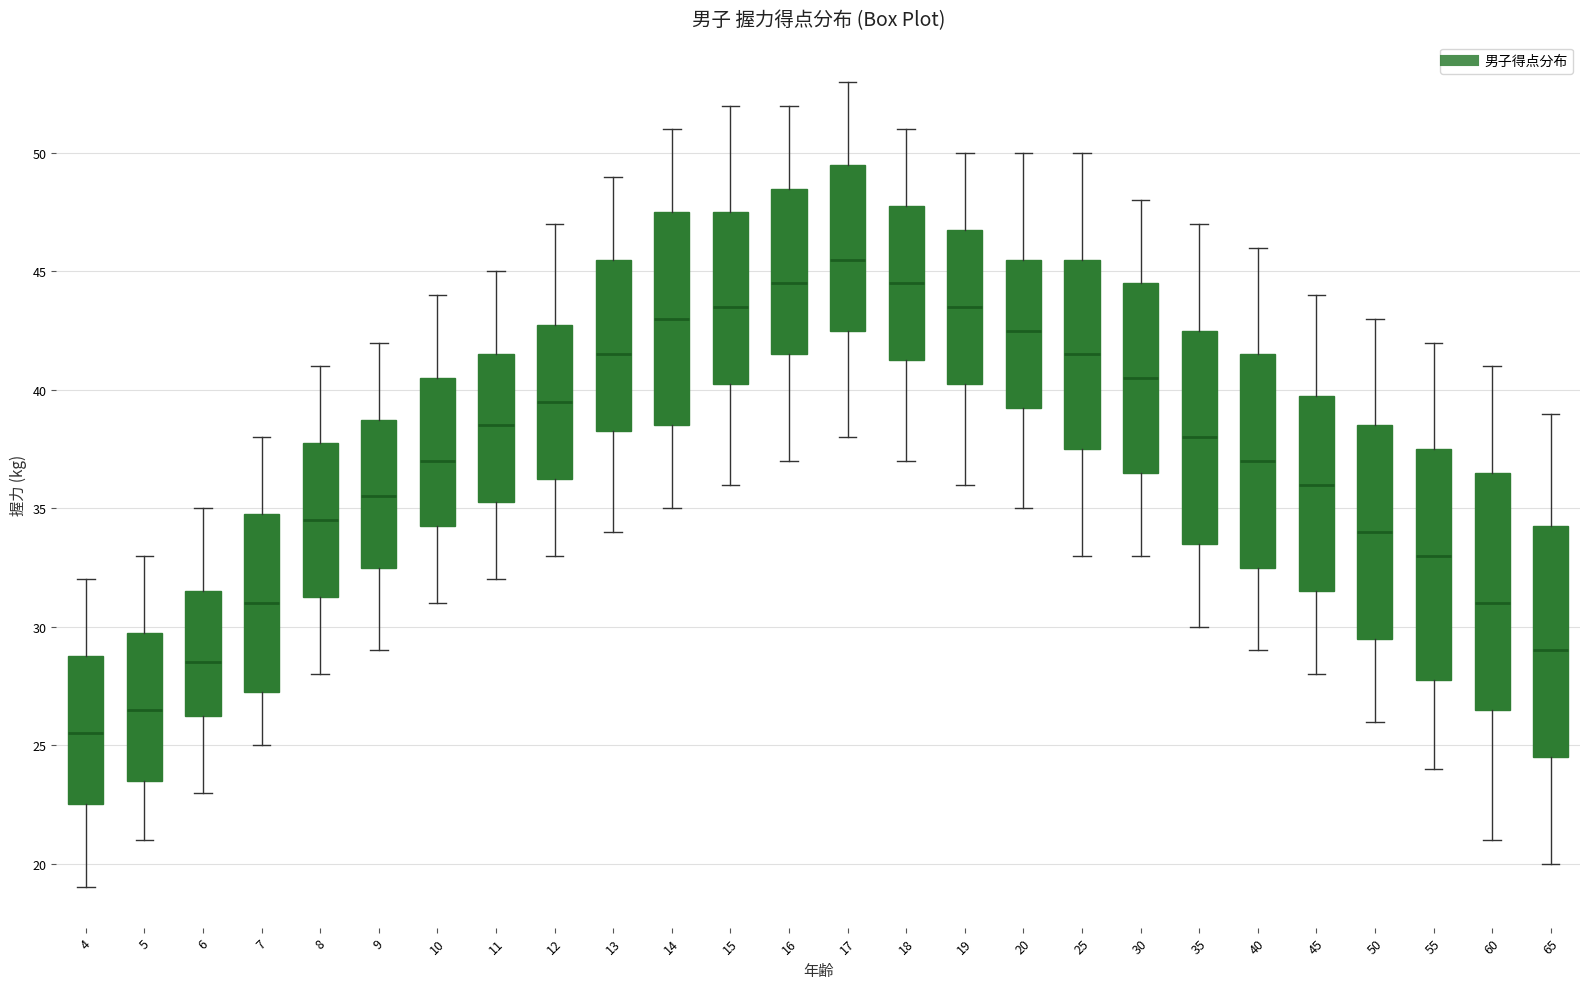

Reading left to right, transcribe this box plot: for each box, give where its median line is, the range the box spans, and where its two whiskers end, as read against the y-axis. The values are not printed on the chart, so give them approximately, as read against the axis.

4: median 25.5, box 22.5 to 29.0, whiskers 19.0 to 32.0
5: median 26.5, box 23.5 to 30.0, whiskers 21.0 to 33.0
6: median 28.5, box 26.5 to 31.5, whiskers 23.0 to 35.0
7: median 31.0, box 27.5 to 35.0, whiskers 25.0 to 38.0
8: median 34.5, box 31.5 to 38.0, whiskers 28.0 to 41.0
9: median 35.5, box 32.5 to 39.0, whiskers 29.0 to 42.0
10: median 37.0, box 34.5 to 40.5, whiskers 31.0 to 44.0
11: median 38.5, box 35.5 to 41.5, whiskers 32.0 to 45.0
12: median 39.5, box 36.5 to 43.0, whiskers 33.0 to 47.0
13: median 41.5, box 38.5 to 45.5, whiskers 34.0 to 49.0
14: median 43.0, box 38.5 to 47.5, whiskers 35.0 to 51.0
15: median 43.5, box 40.5 to 47.5, whiskers 36.0 to 52.0
16: median 44.5, box 41.5 to 48.5, whiskers 37.0 to 52.0
17: median 45.5, box 42.5 to 49.5, whiskers 38.0 to 53.0
18: median 44.5, box 41.5 to 48.0, whiskers 37.0 to 51.0
19: median 43.5, box 40.5 to 47.0, whiskers 36.0 to 50.0
20: median 42.5, box 39.5 to 45.5, whiskers 35.0 to 50.0
25: median 41.5, box 37.5 to 45.5, whiskers 33.0 to 50.0
30: median 40.5, box 36.5 to 44.5, whiskers 33.0 to 48.0
35: median 38.0, box 33.5 to 42.5, whiskers 30.0 to 47.0
40: median 37.0, box 32.5 to 41.5, whiskers 29.0 to 46.0
45: median 36.0, box 31.5 to 40.0, whiskers 28.0 to 44.0
50: median 34.0, box 29.5 to 38.5, whiskers 26.0 to 43.0
55: median 33.0, box 28.0 to 37.5, whiskers 24.0 to 42.0
60: median 31.0, box 26.5 to 36.5, whiskers 21.0 to 41.0
65: median 29.0, box 24.5 to 34.5, whiskers 20.0 to 39.0